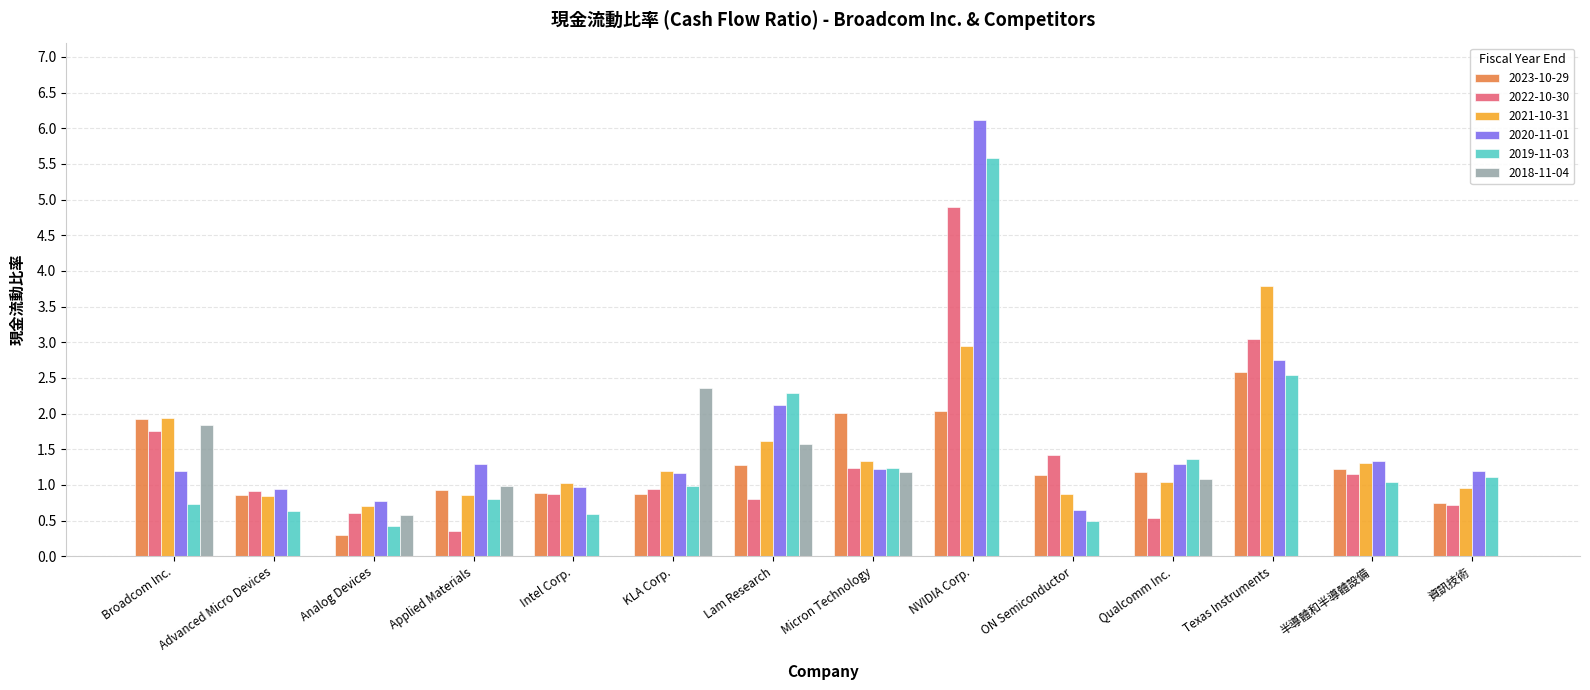

Which series has the largest total across all categories?

2020-11-01